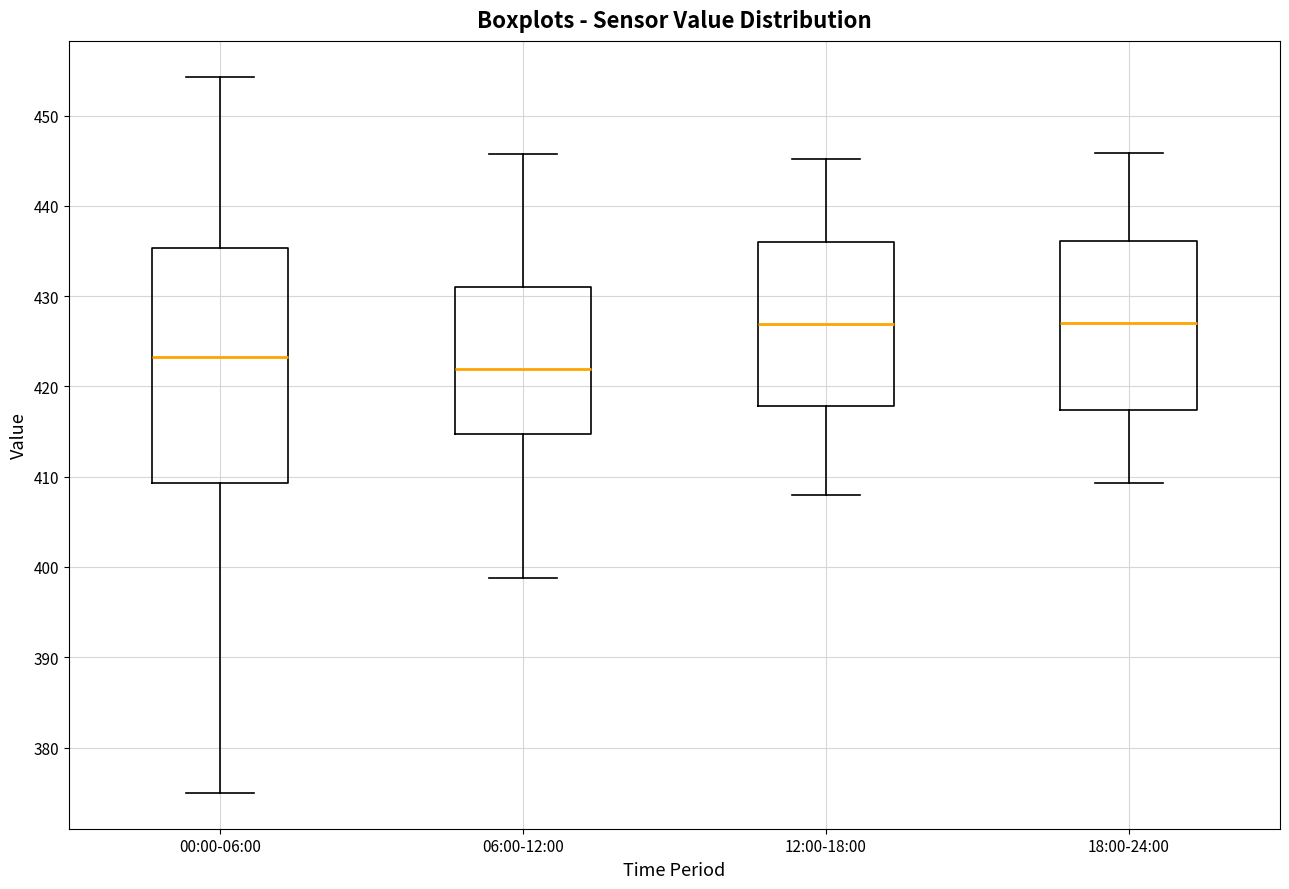

Reading left to right, read every box against the y-axis: the position of its median line, the range the box covers, and the ends of its whiskers. The values are not printed on the chart, so give them approximately, as read against the axis.

00:00-06:00: median 423, box 409 to 435, whiskers 375 to 454
06:00-12:00: median 422, box 415 to 431, whiskers 399 to 446
12:00-18:00: median 427, box 418 to 436, whiskers 408 to 445
18:00-24:00: median 427, box 417 to 436, whiskers 409 to 446